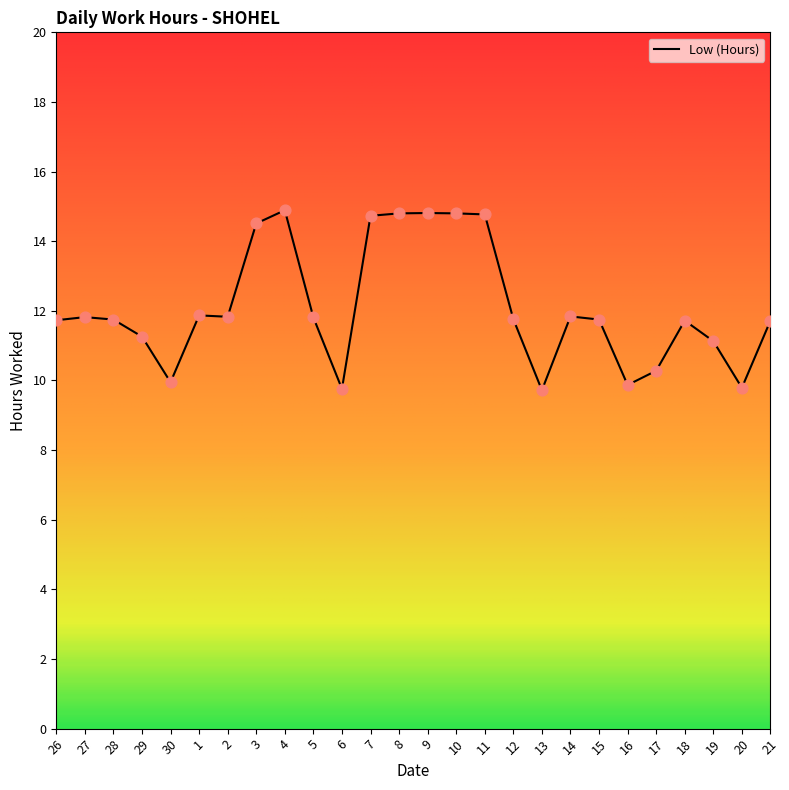

What is the change in value from 30 to 15?

+1.8